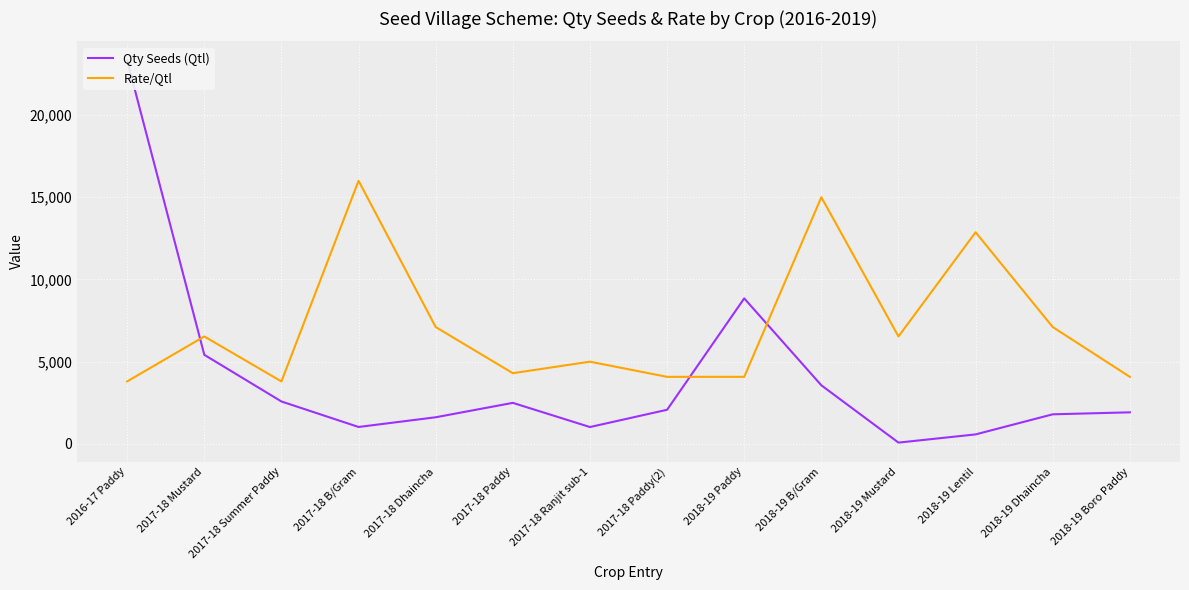

At which label does Qty Seeds (Qtl) first exceed 2076?

2016-17 Paddy